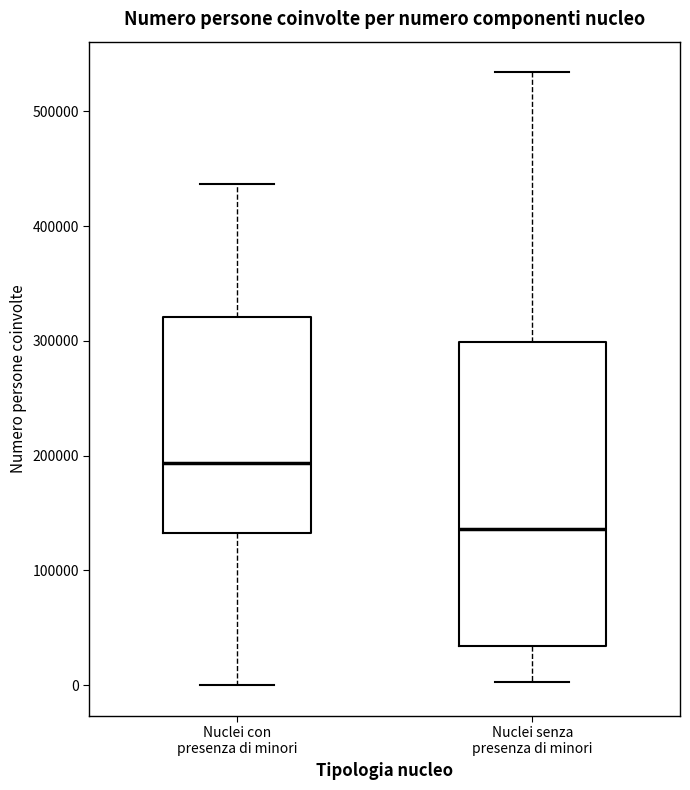

Reading left to right, transcribe this box plot: for each box, give where its median line is, the range the box spans, and where its two whiskers end, as read against the y-axis. The values are not printed on the chart, so give them approximately, as read against the axis.

Nuclei con presenza di minori: median 190000, box 130000 to 320000, whiskers 0 to 440000
Nuclei senza presenza di minori: median 140000, box 30000 to 300000, whiskers 0 to 530000